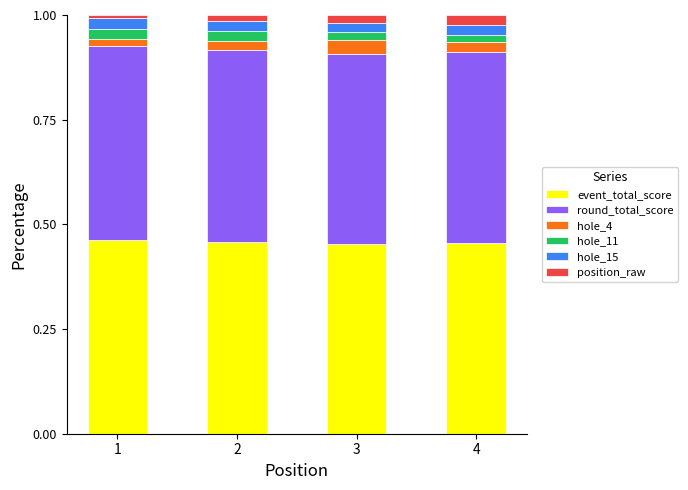

What is the sum of all event_total_score values?

1.8